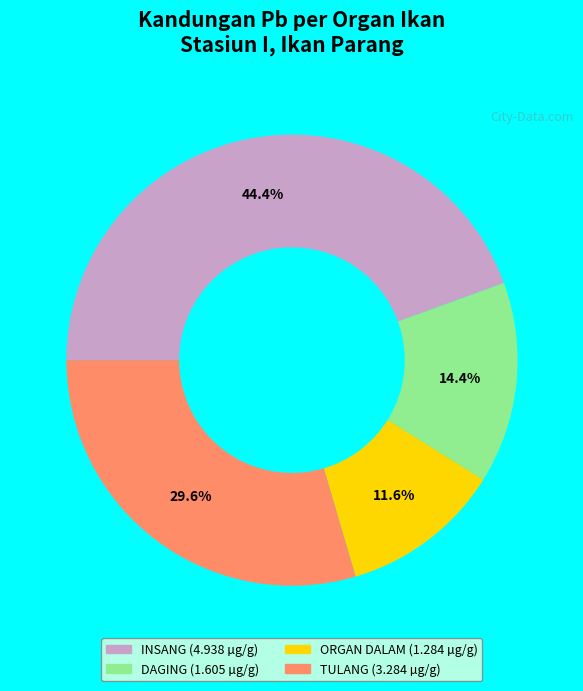

Rank the categories by value from lowest to highest.

ORGAN DALAM, DAGING, TULANG, INSANG